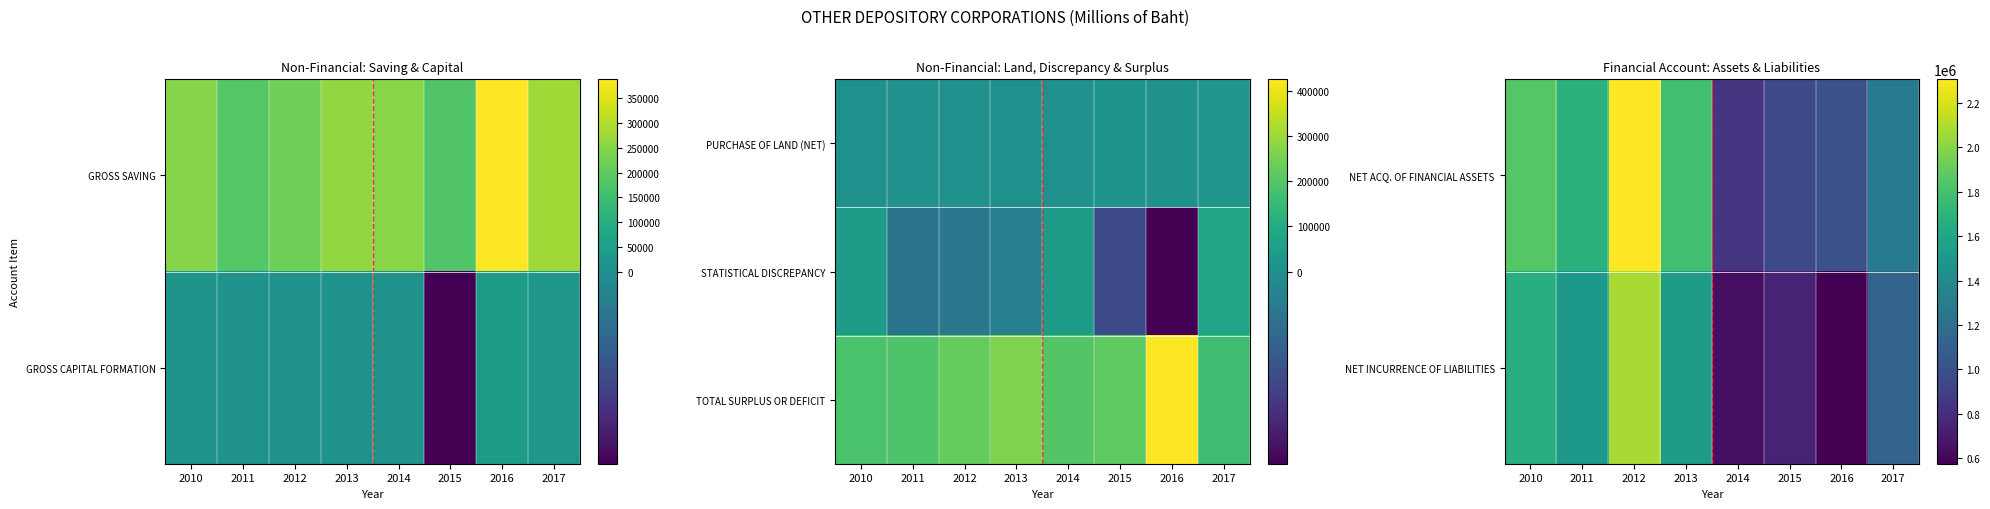

At which label does TOTAL SURPLUS OR DEFICIT reach its peak?

2016